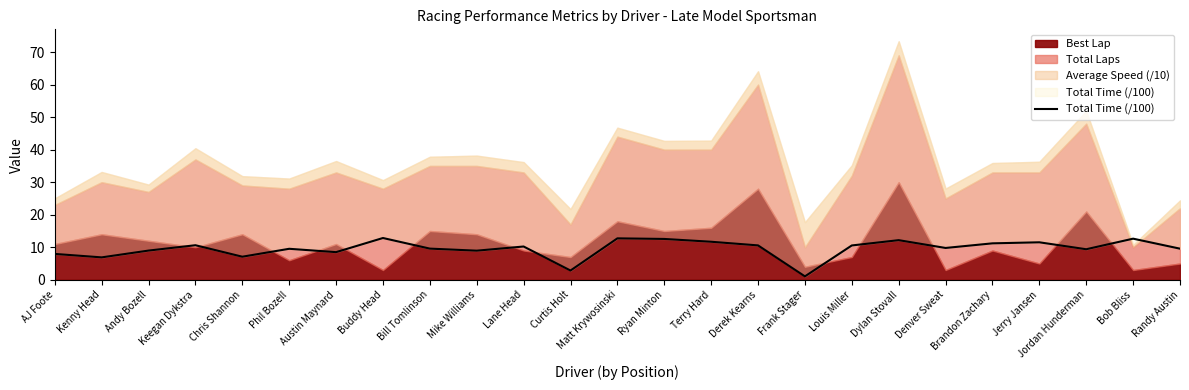

What value does the data have at Keegan Dykstra?

10.6